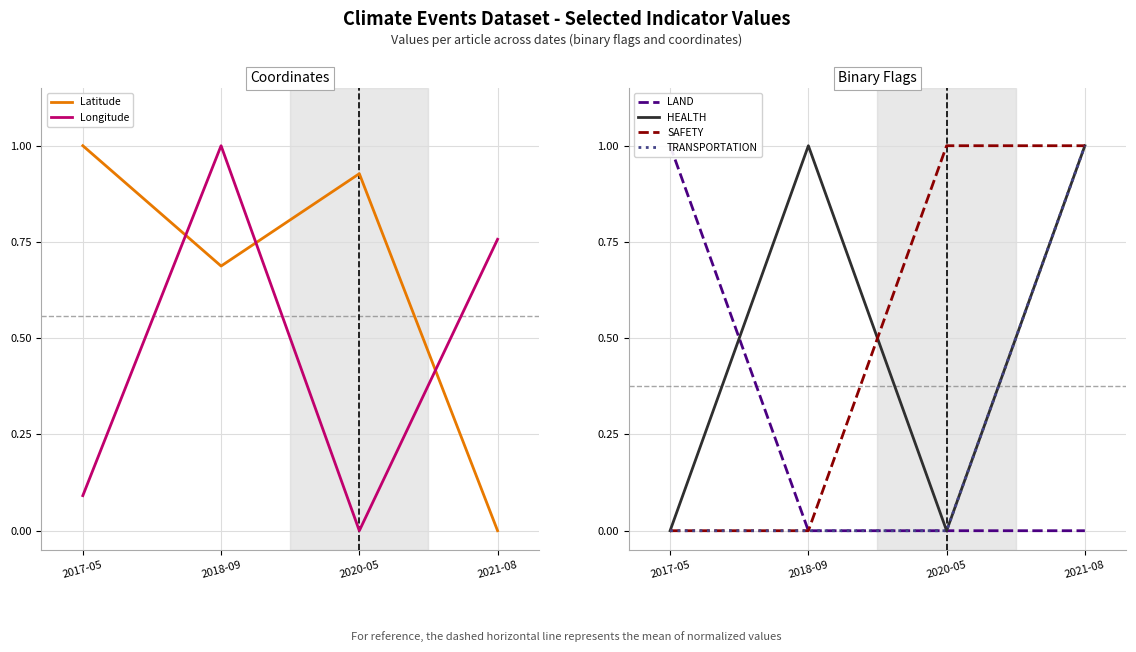

What is the maximum value for TRANSPORTATION?

1